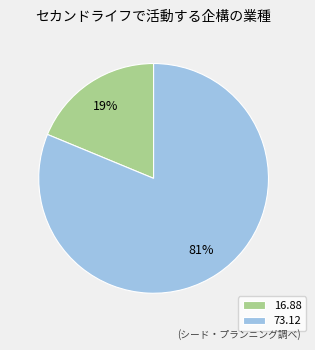

Between 16.88 and 73.12, which is larger?

73.12